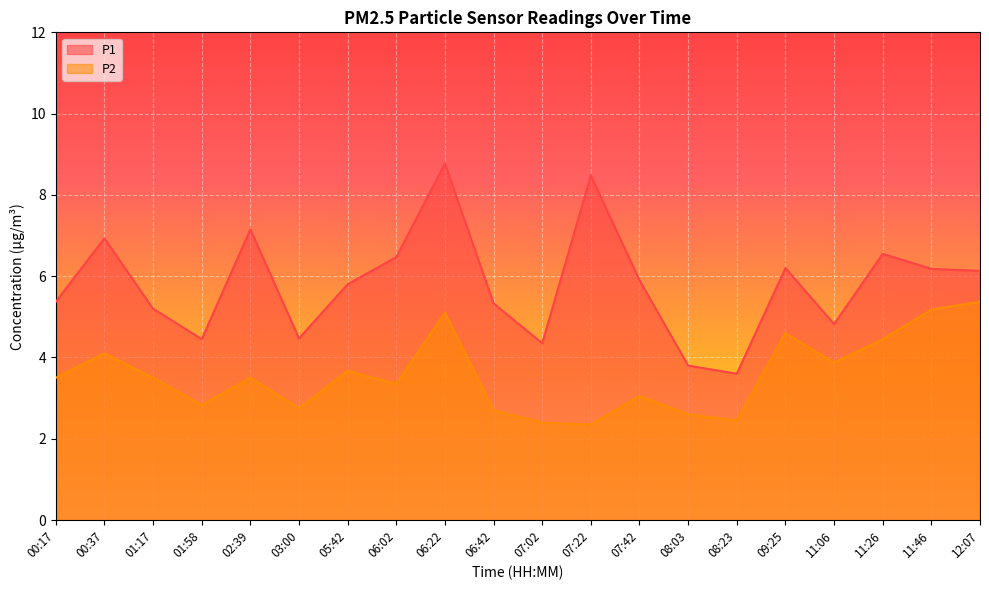

True or false: P2 and P1 intersect in this chart.

False